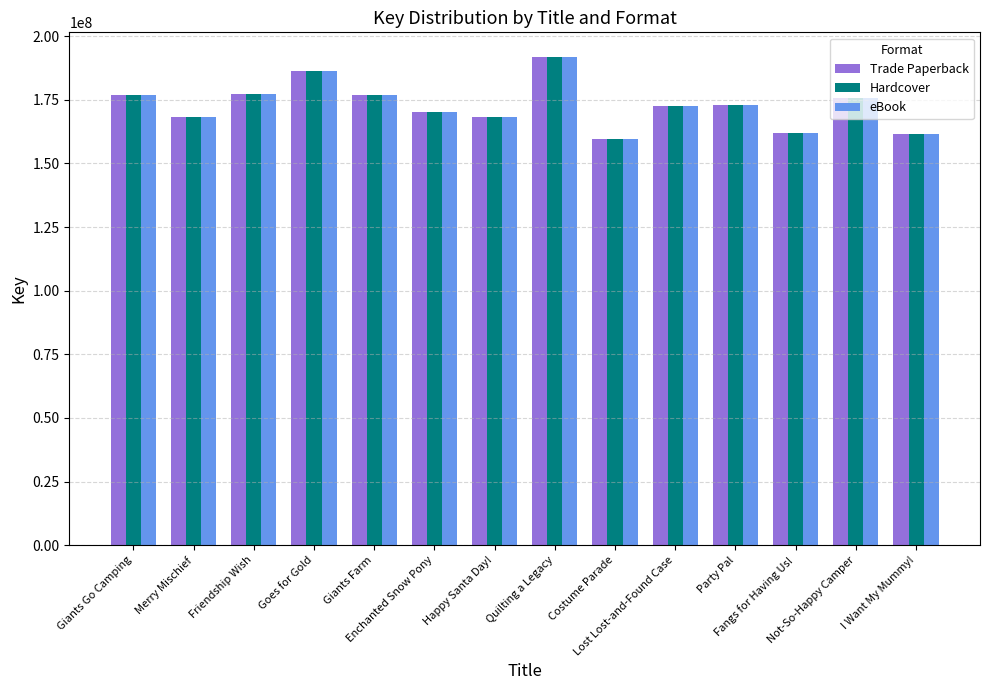

Which label corresponds to the smallest value in the chart?

Costume Parade